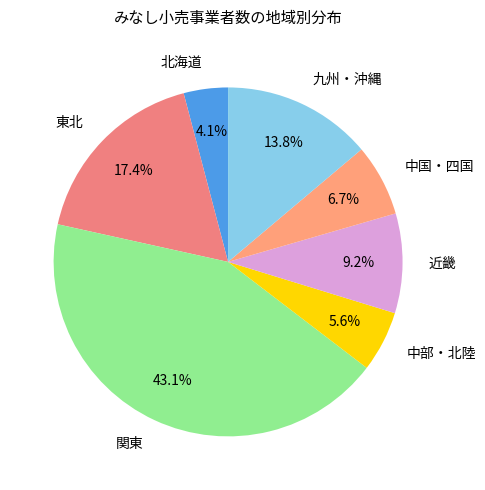

The 中部・北陸 slice represents 1% of the pie. True or false?

False